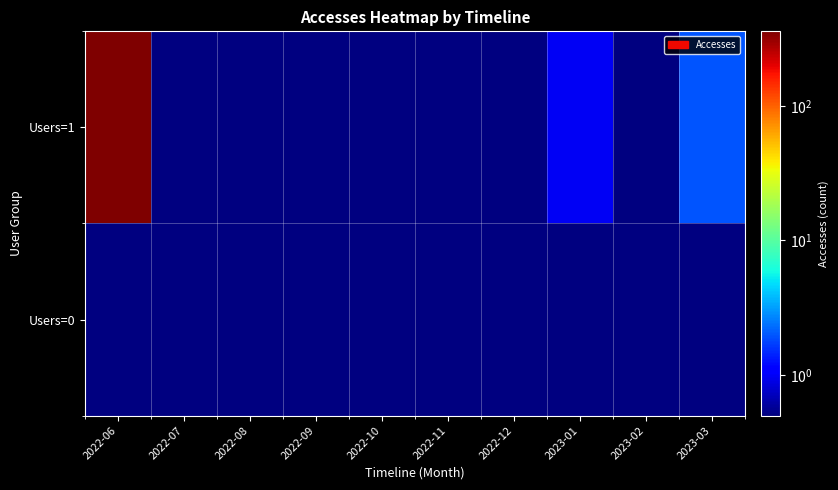

Reading right to left, extract all data points from this chart.

Users=1: 2023-03=2	2023-02=0	2023-01=1	2022-12=0	2022-11=0	2022-10=0	2022-09=0	2022-08=0	2022-07=0	2022-06=357
Users=0: 2023-03=0	2023-02=0	2023-01=0	2022-12=0	2022-11=0	2022-10=0	2022-09=0	2022-08=0	2022-07=0	2022-06=0